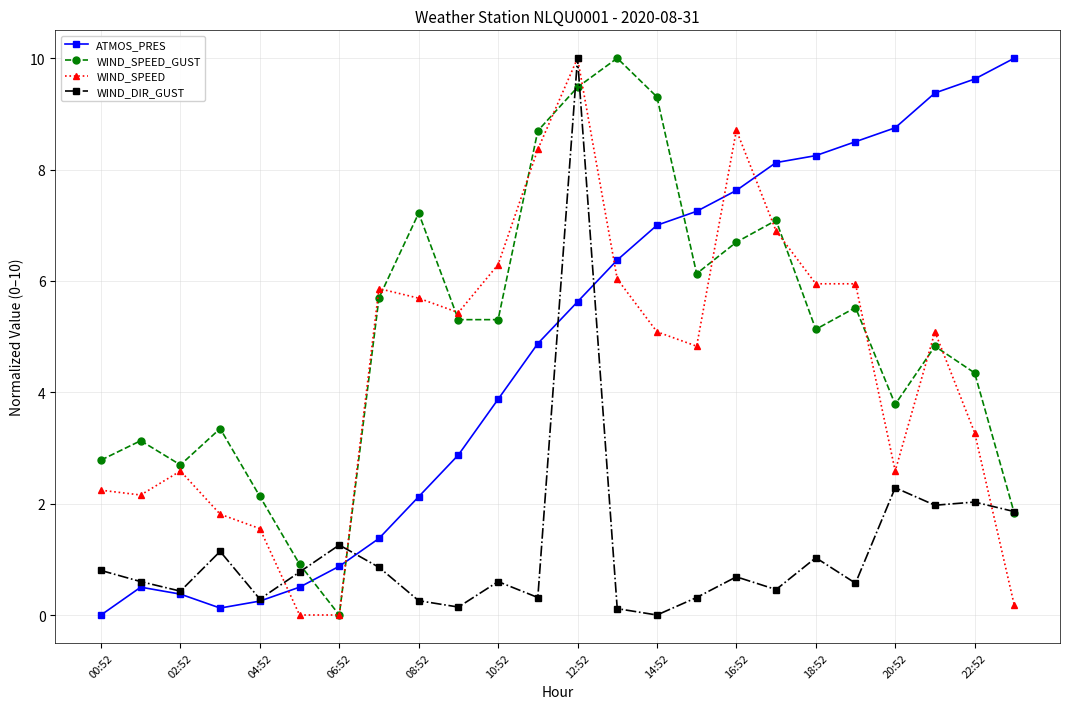

Which series ends up on top after the final intersection of WIND_DIR_GUST and WIND_SPEED?

WIND_DIR_GUST